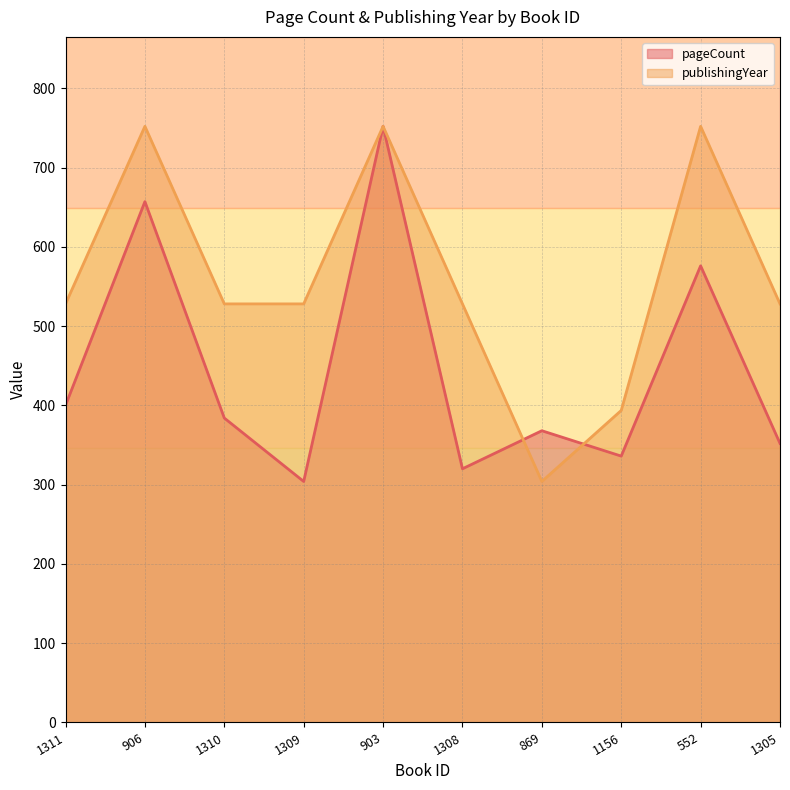

Does the chart have visible grid lines?

Yes